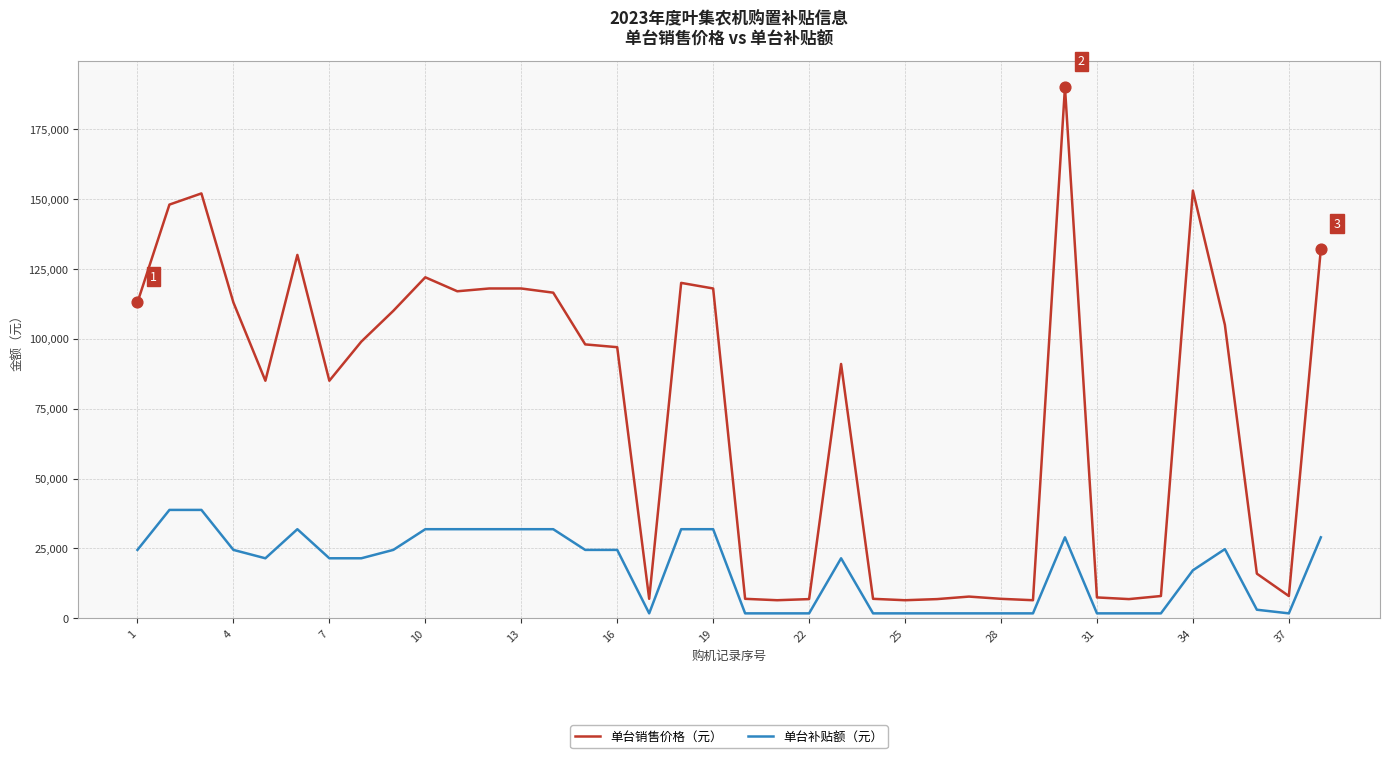

At how many categories does at least one series exceed 167218?

1